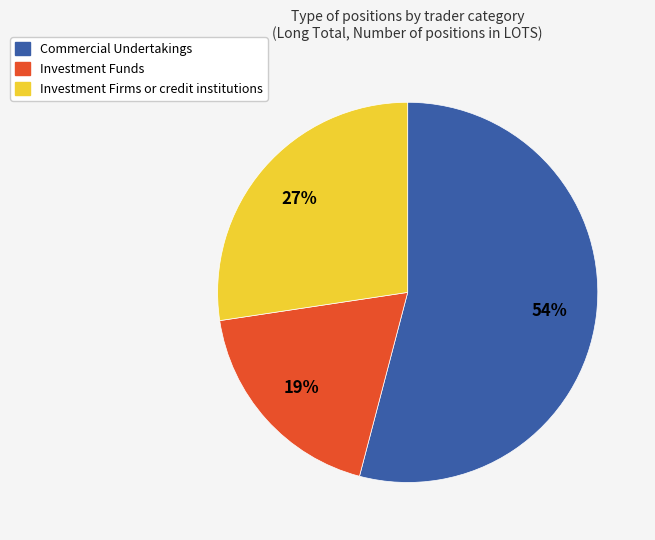

What percentage is the Investment Firms or credit institutions slice, to the nearest percent?

27%